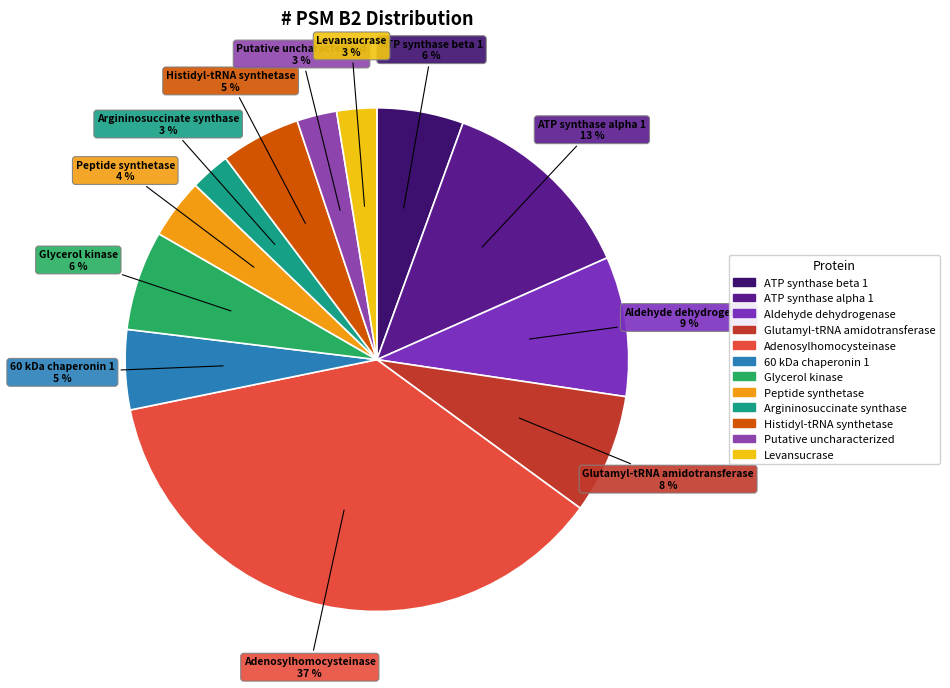

Count the number of slices in the pie.

12